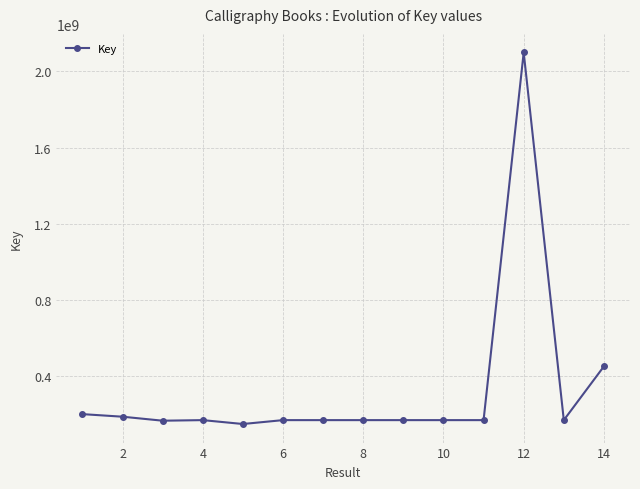

What is the sum of all values?

4606040923